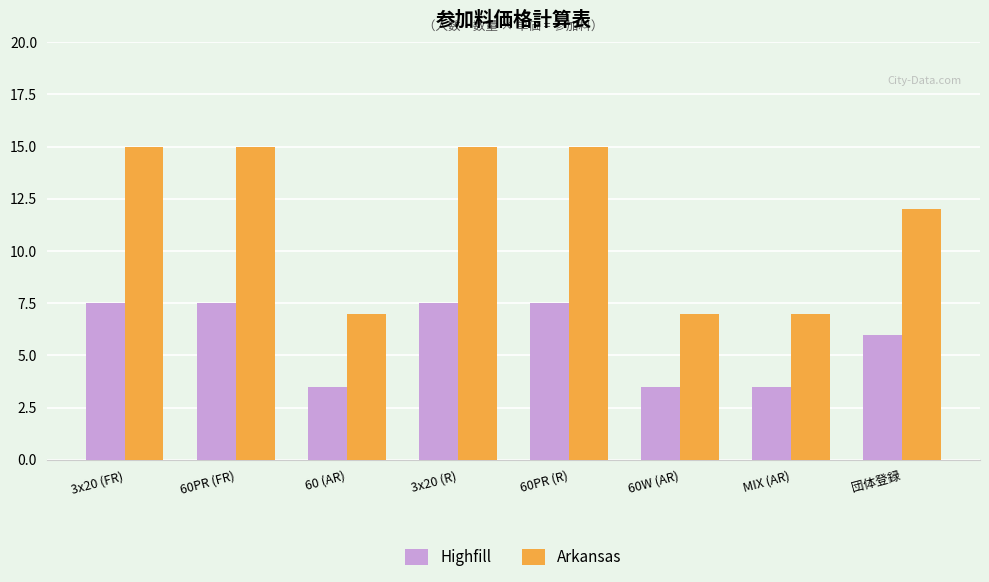

What position from the right is 60 (AR)?

6